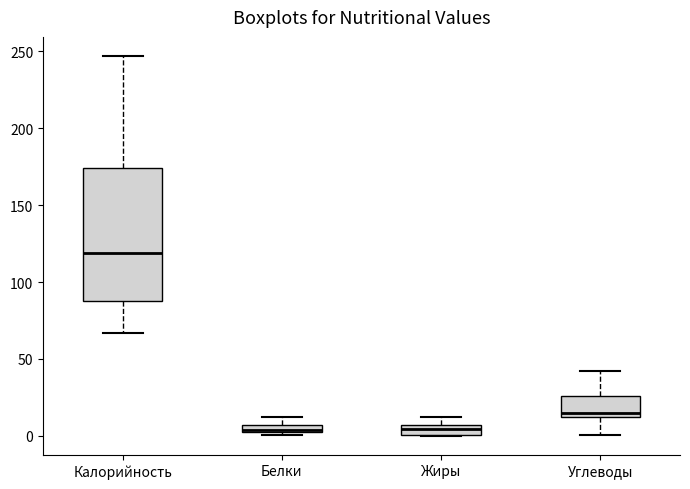

Comparing the boxes themselves (not the whiskers), which one is the tallest?

Калорийность